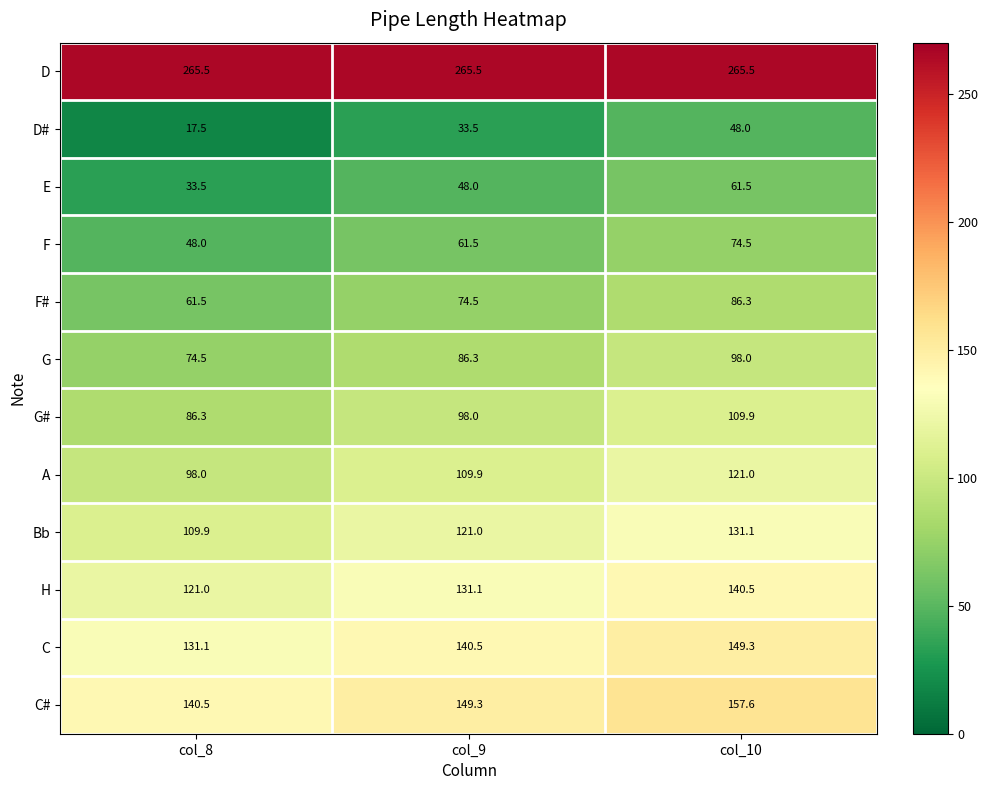

What is the difference between the F values at col_9 and col_8?

13.5